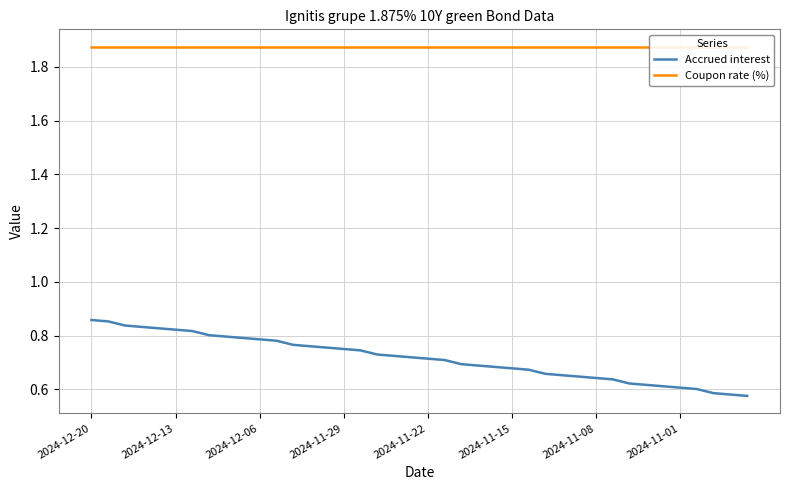

What is the sum of the Coupon rate (%) values at 35 and 37?

3.8